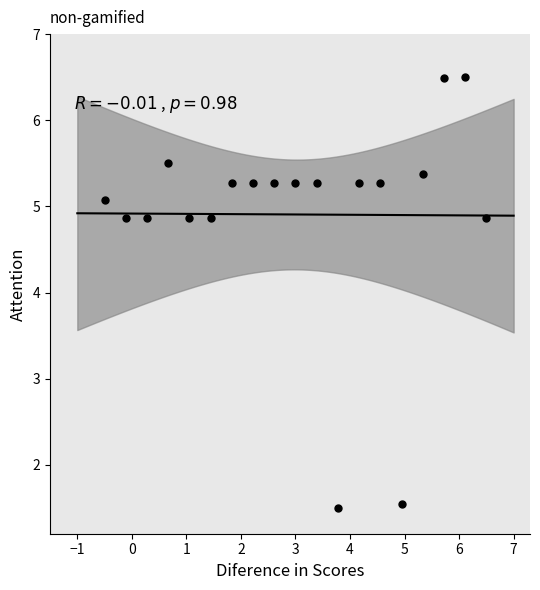

What is the range of X values (max minus min)?

7.0